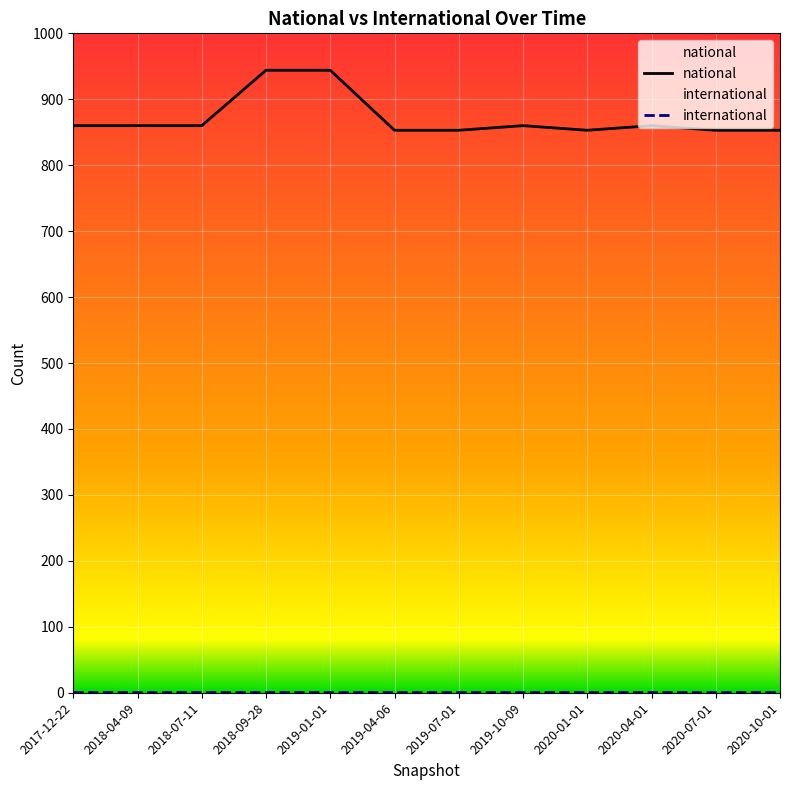

What is the sum of all values?

10453